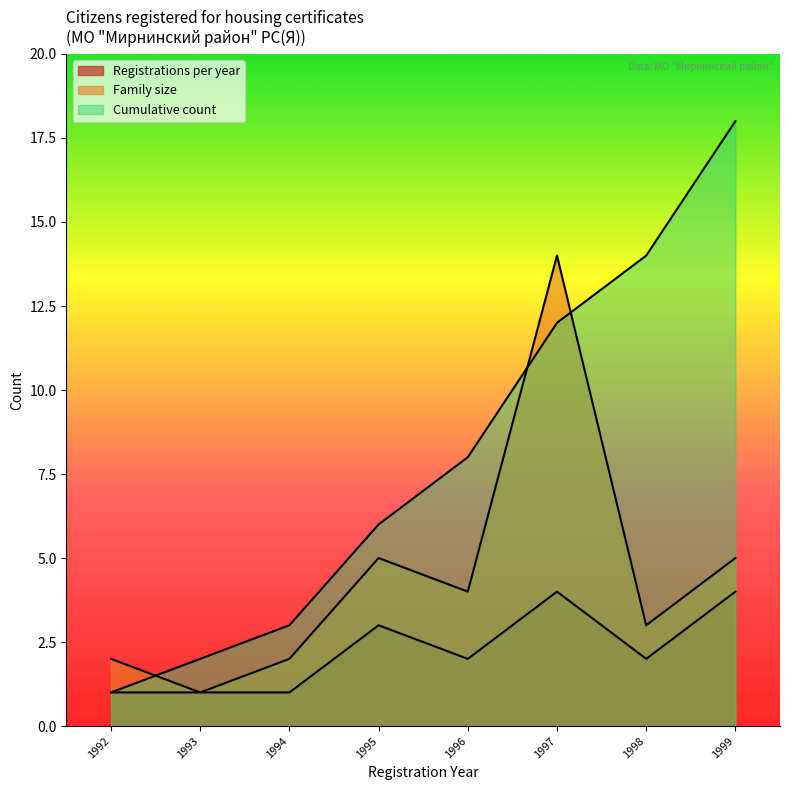

How many lines are shown in the chart?

3